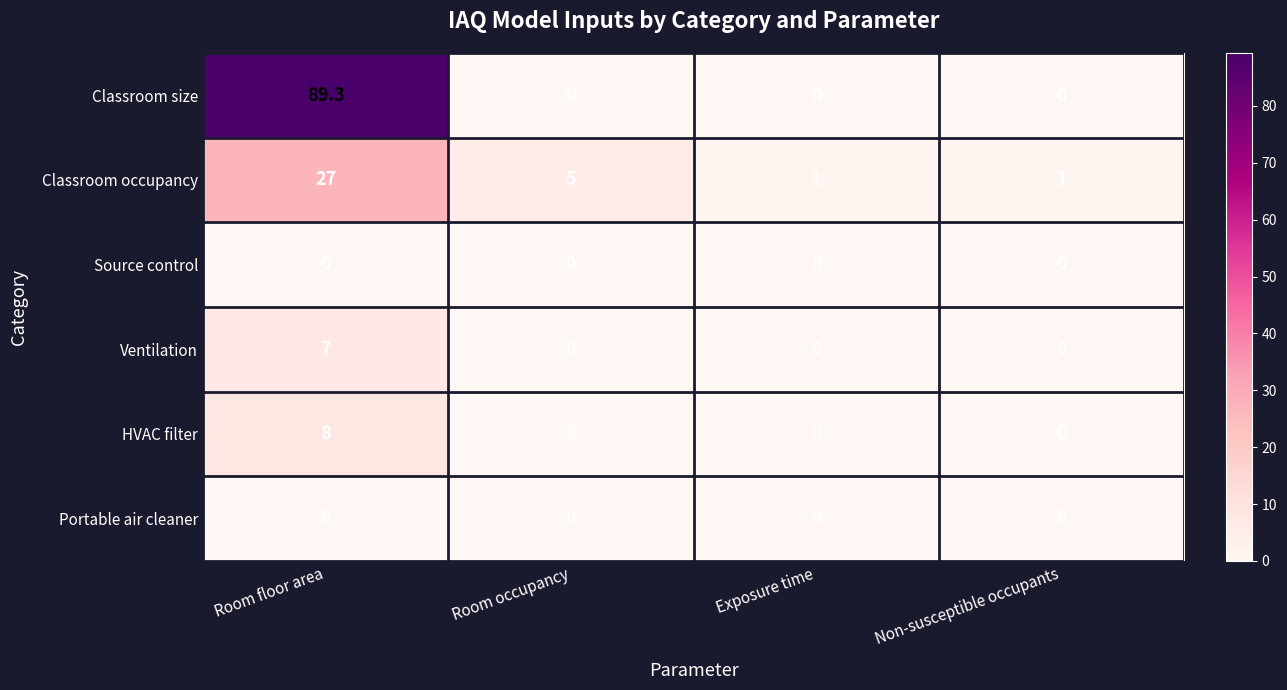

What is the greatest value displayed?

89.3